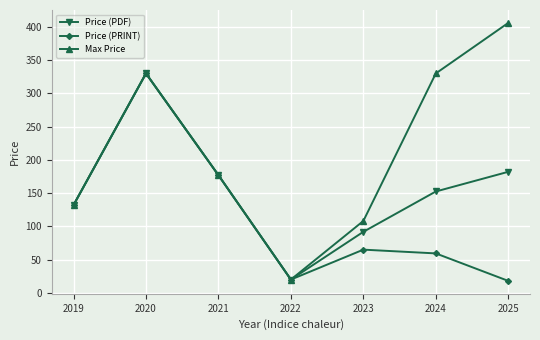

What is the average value of the Price (PRINT) series?

114.5